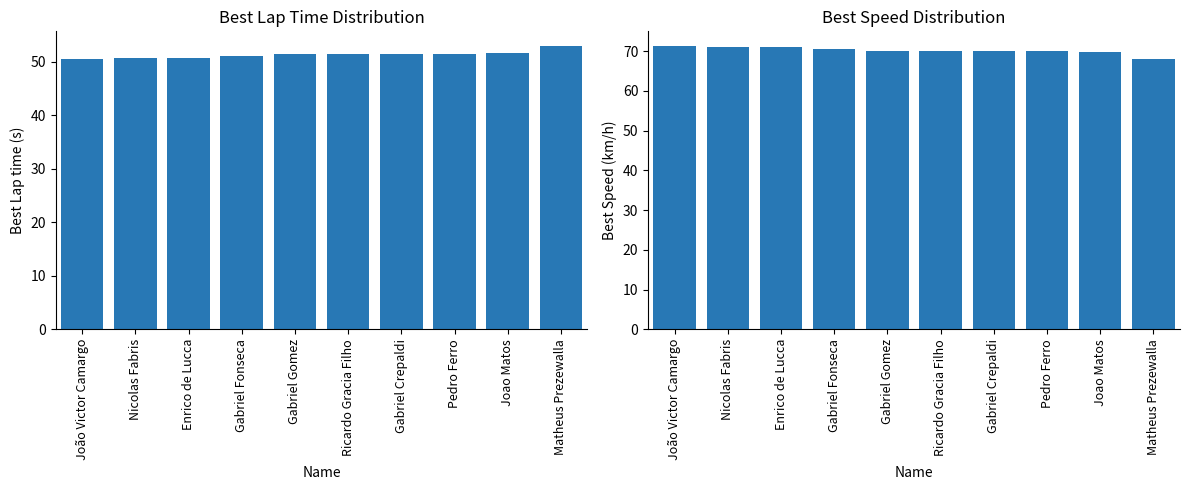

What is the smallest value displayed?

50.4